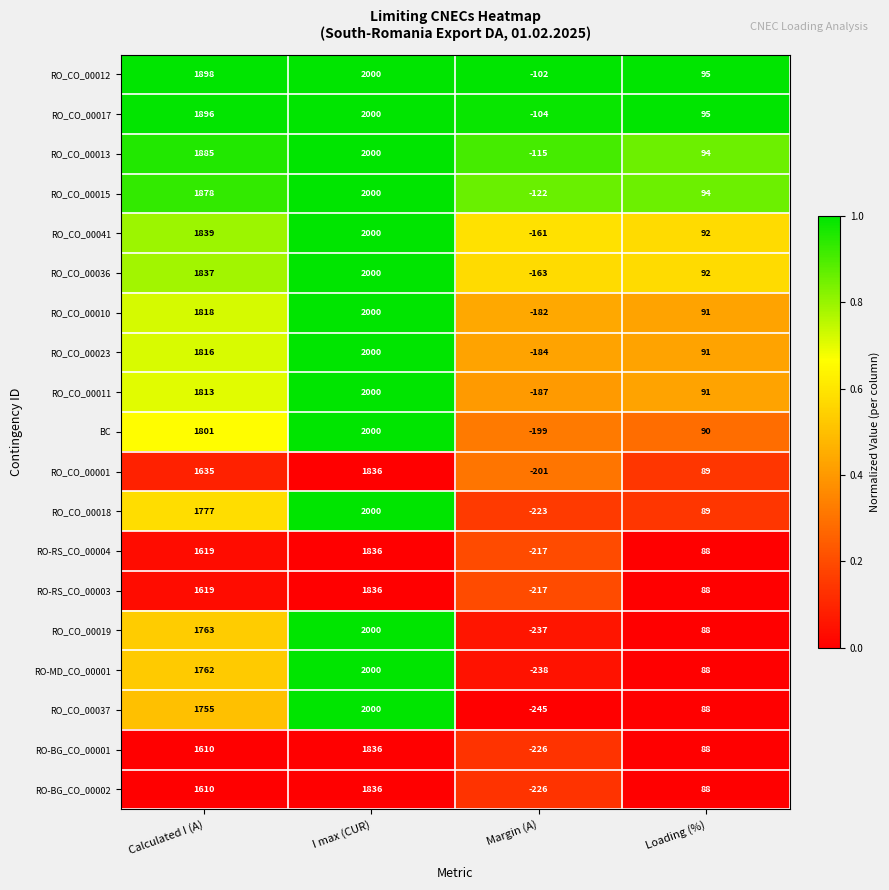

How many values in RO_CO_00017 are below zero?

1